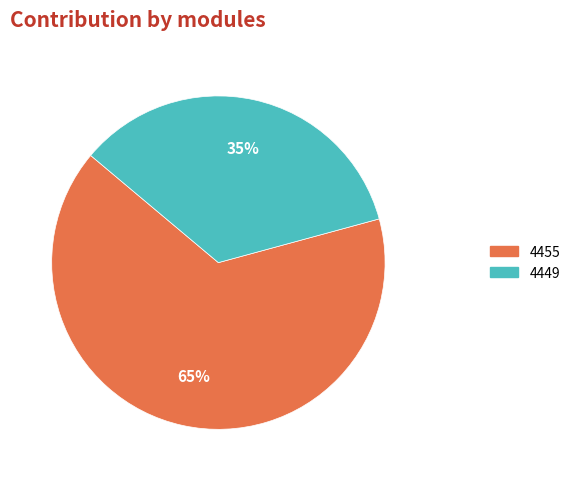

What percentage is the 4455 slice, to the nearest percent?

65%